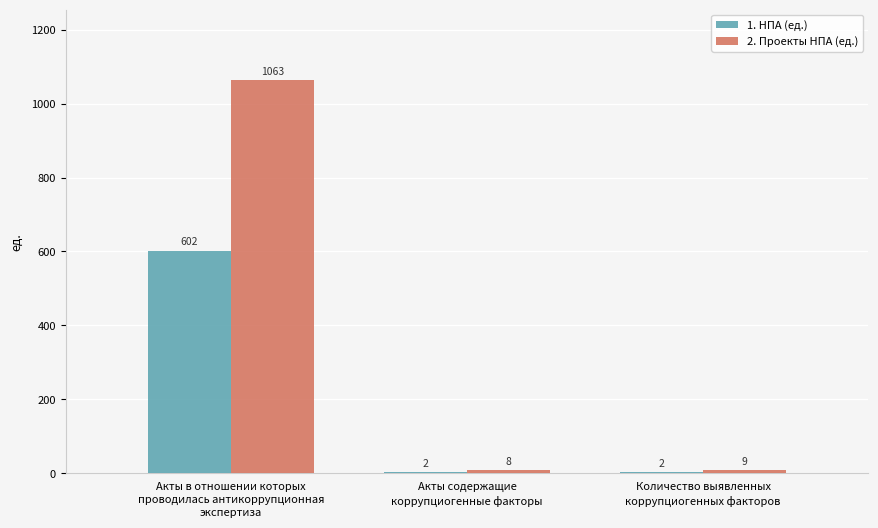

The value of 2. Проекты НПА (ед.) at Акты в отношении которых
проводилась антикоррупционная
экспертиза is 1063. True or false?

True